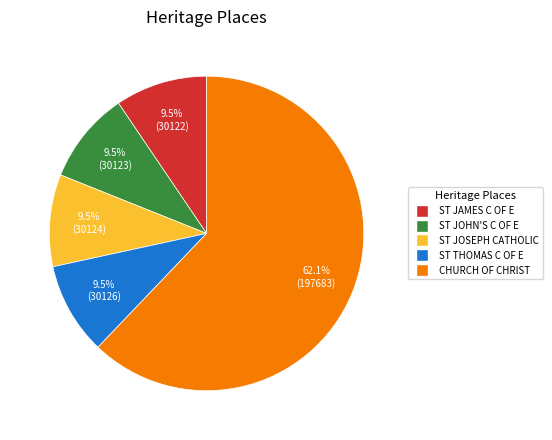

Is there any slice that represents more than half of the pie?

Yes